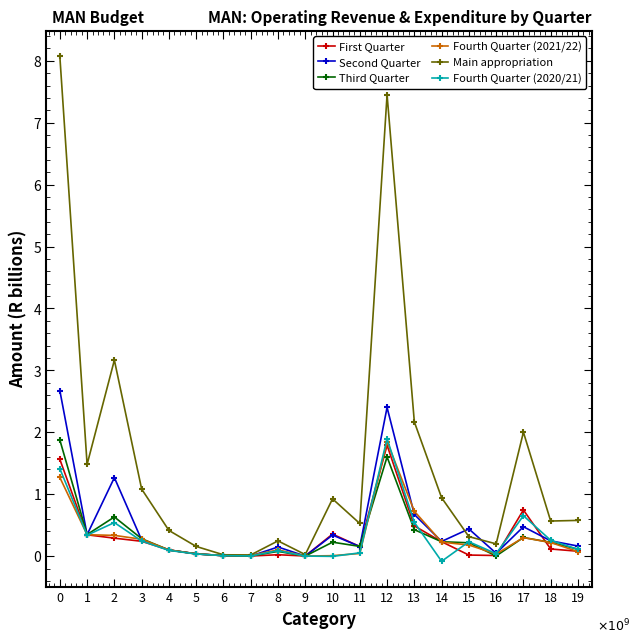

True or false: Main appropriation has more than 1 points higher than both neighbors.

True